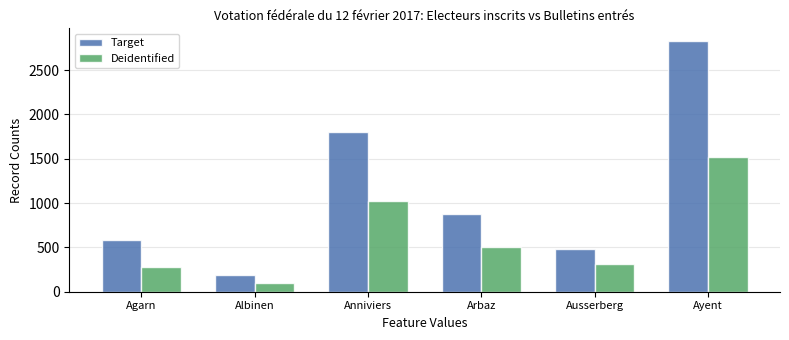

What is the minimum value for Deidentified?

99